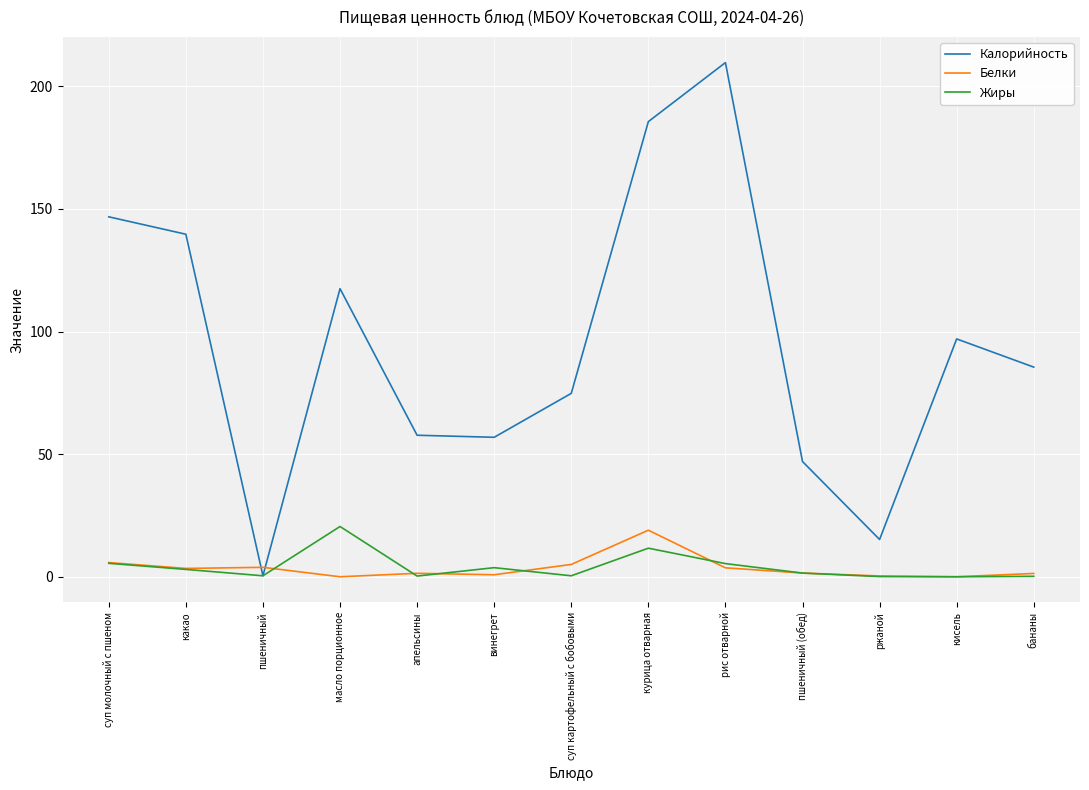

Which series changed the most between рис отварной and бананы?

Калорийность